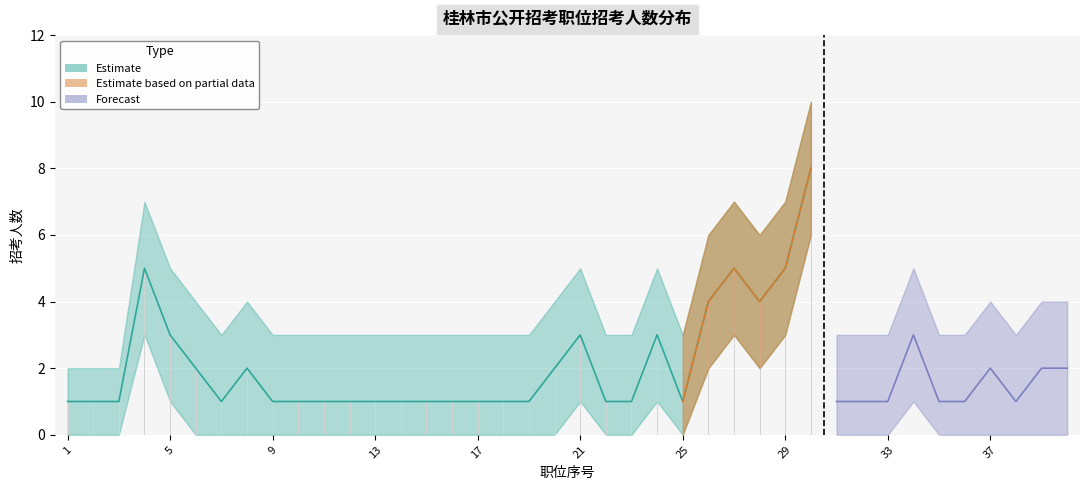

At which category is the sum across all series the highest?

30